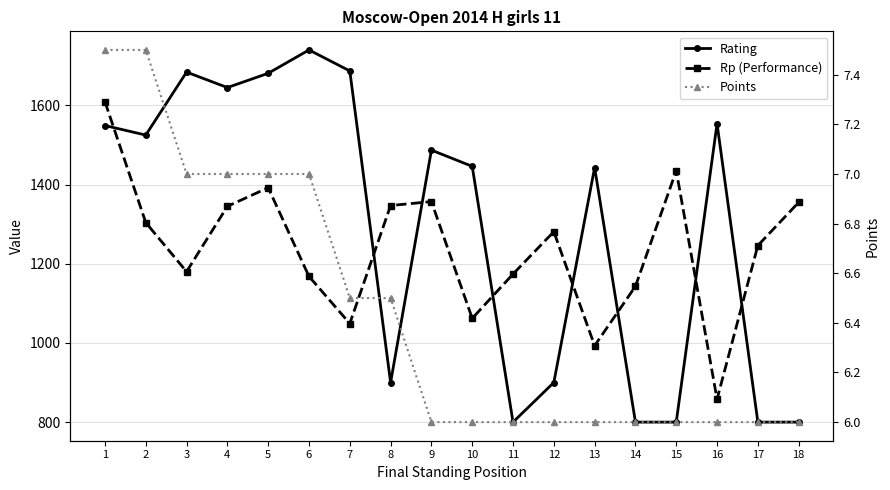

What is the difference between the maximum and second lowest values in the Points series?

1.5